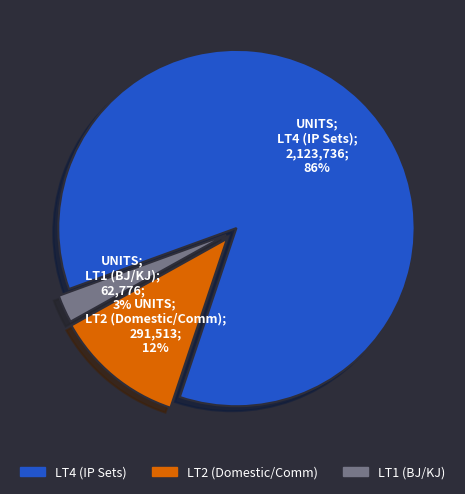

Count the number of slices in the pie.

3